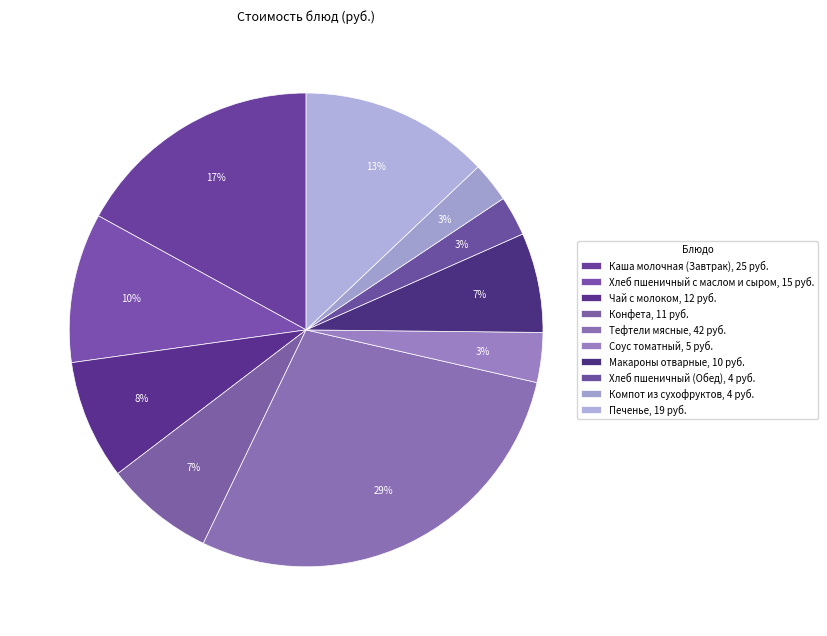

Combined, do Макароны отварные and Хлеб пшеничный с маслом и сыром account for over 50%?

No